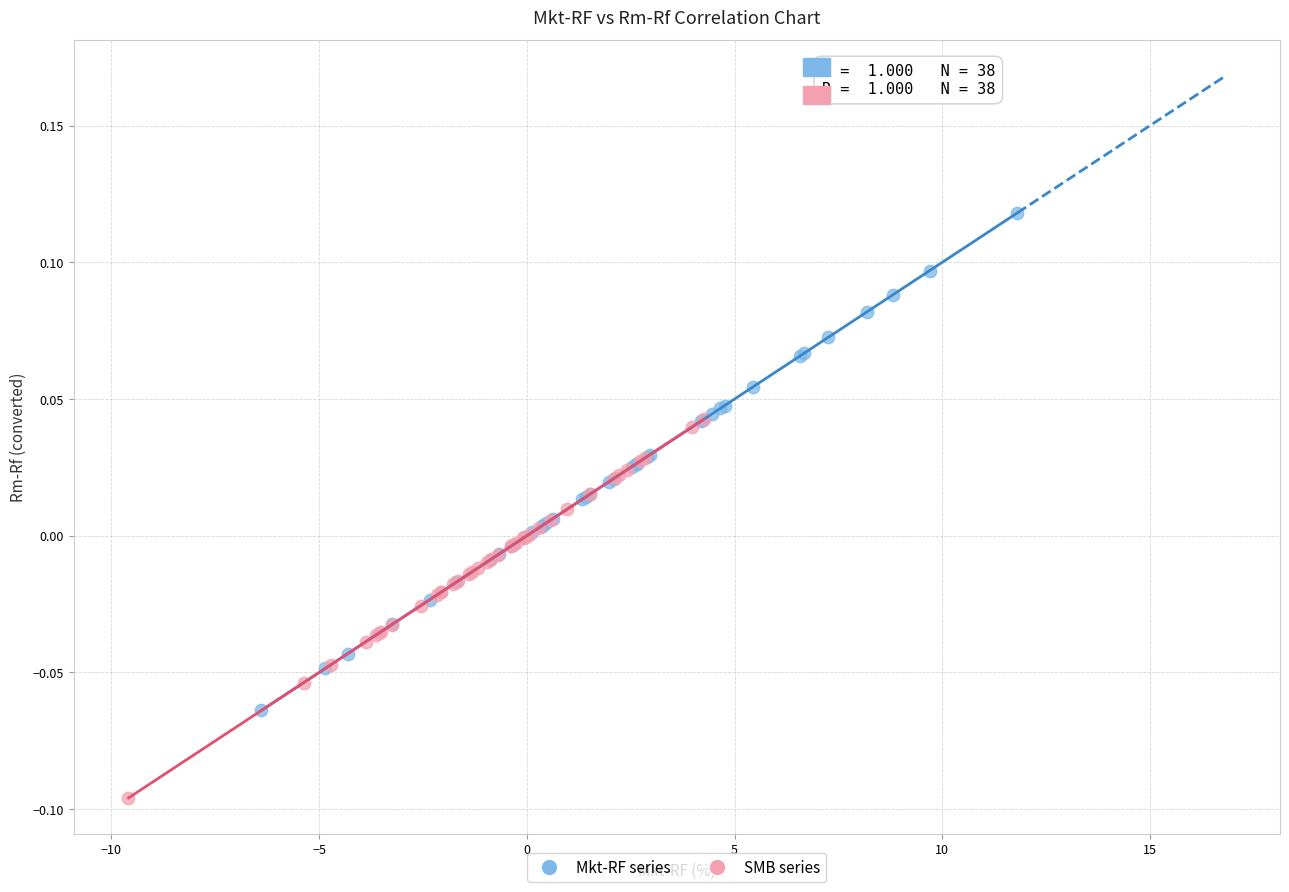

Which series has the largest Y range (max minus min)?

Mkt-RF series